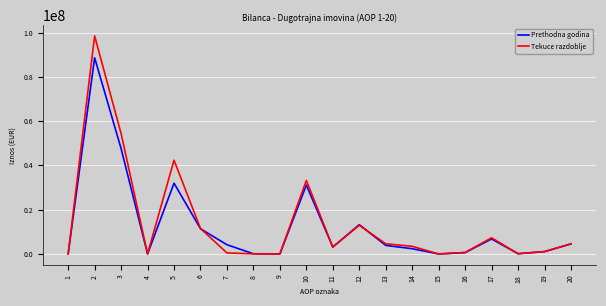

What is the total value across all series at 16?

1272904